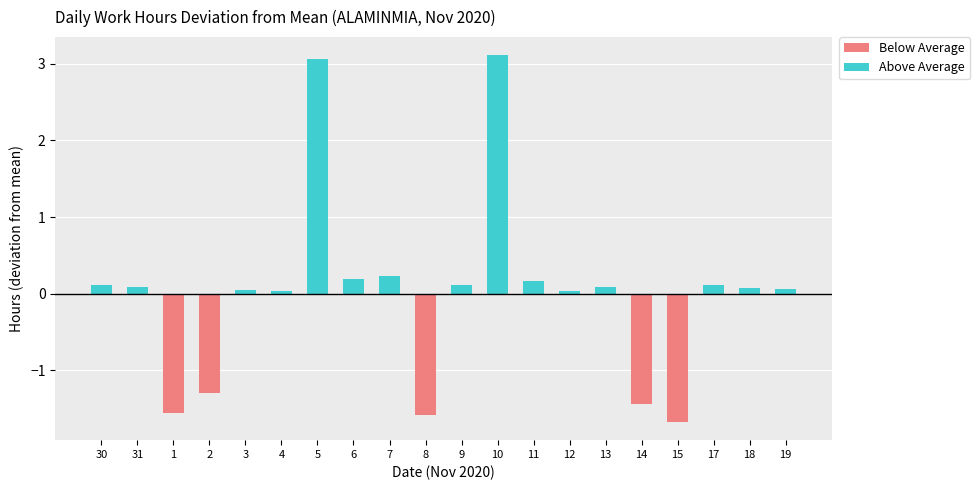

Are the bars horizontal?

No